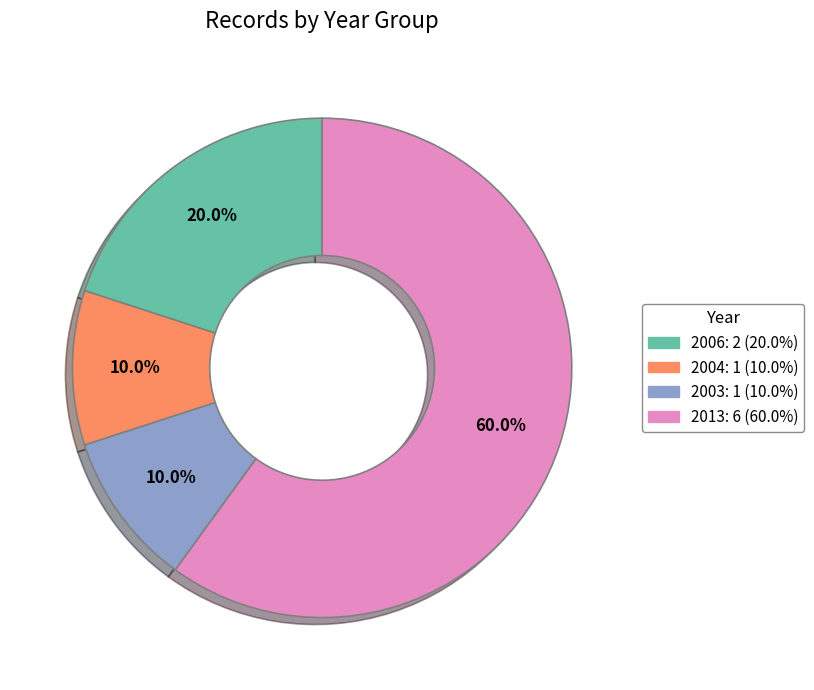

Is there a majority slice in this chart?

Yes